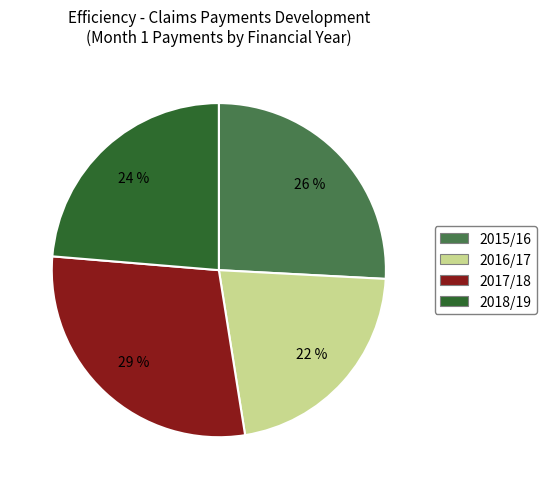

Between 2015/16 and 2016/17, which is larger?

2015/16